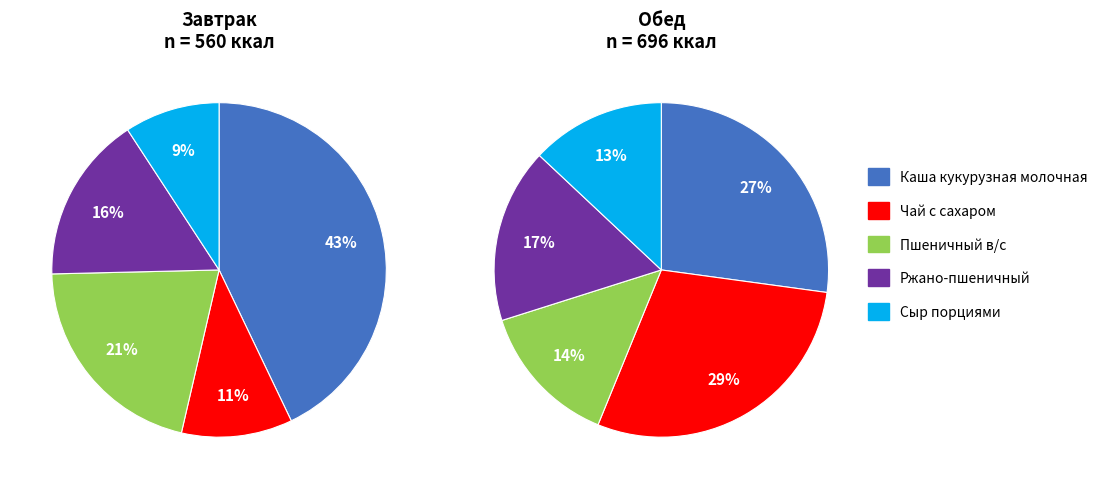

Rank the series by their maximum value, from lowest to highest.

Обед, Завтрак